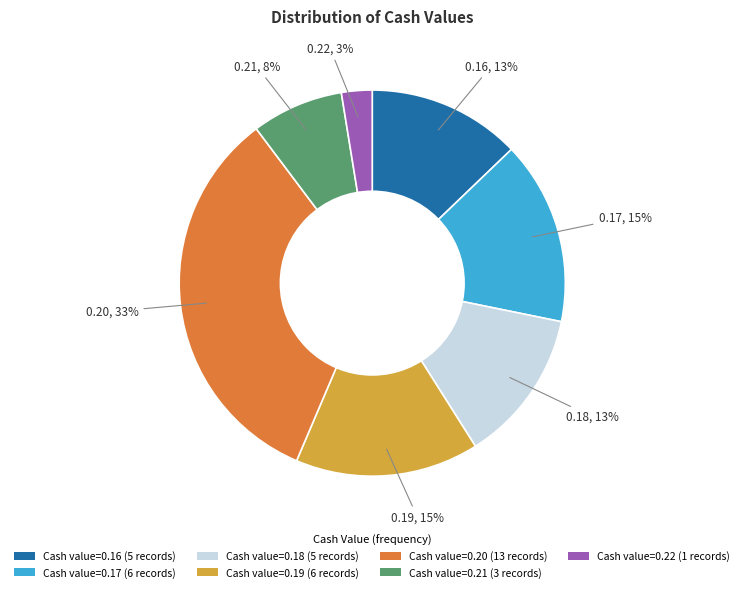

Between Cash value=0.21 (3 records) and Cash value=0.20 (13 records), which is larger?

Cash value=0.20 (13 records)